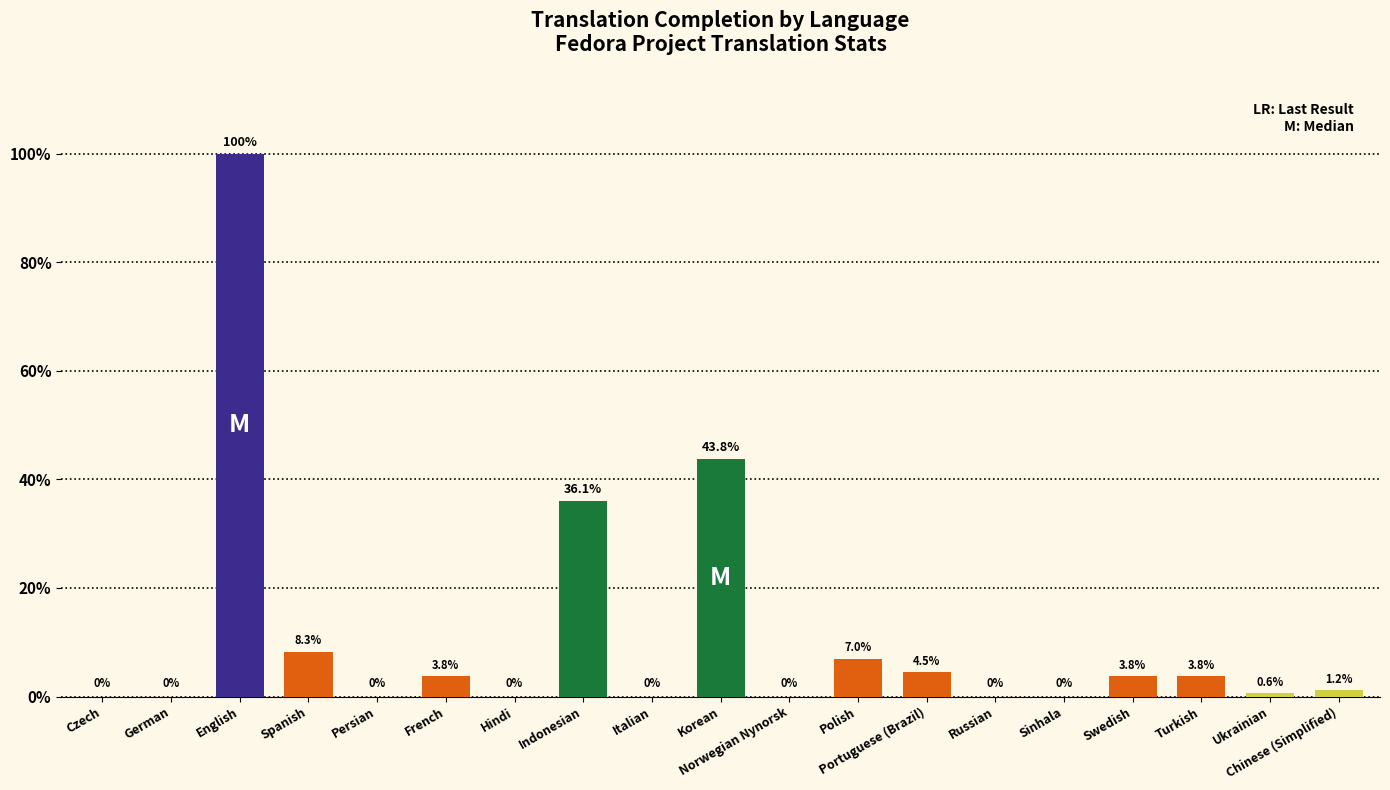

The value at Spanish is 8.3. True or false?

True